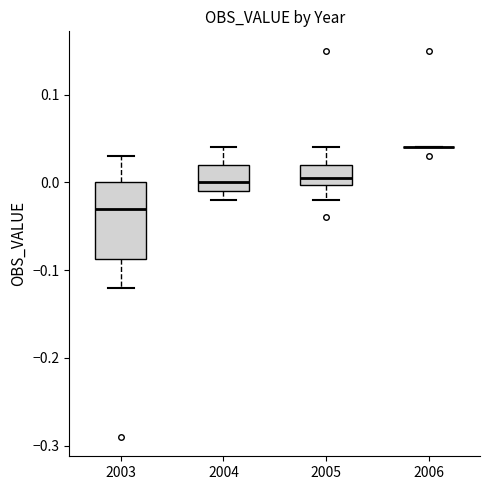

Reading left to right, read every box against the y-axis: the position of its median line, the range the box covers, and the ends of its whiskers. The values are not printed on the chart, so give them approximately, as read against the axis.

2003: median -0.03, box -0.09 to 0.00, whiskers -0.12 to 0.03
2004: median 0.00, box -0.01 to 0.02, whiskers -0.02 to 0.04
2005: median 0.01, box 0.00 to 0.02, whiskers -0.02 to 0.04
2006: box collapsed to a line at 0.04, whiskers 0.04 to 0.04